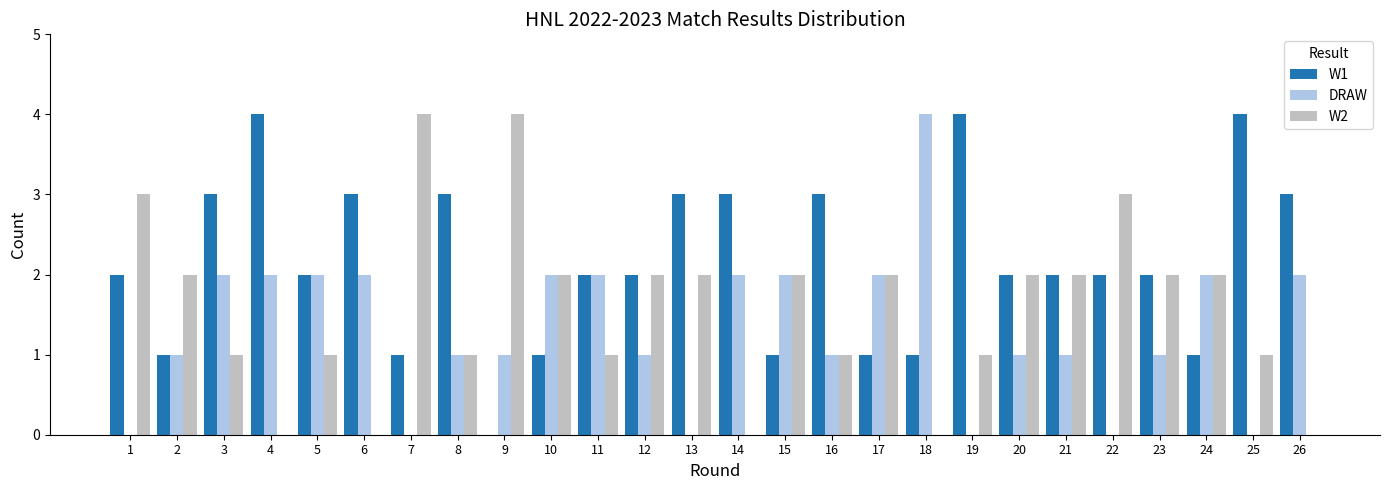

What is the sum of the DRAW values at 5 and 8?

3